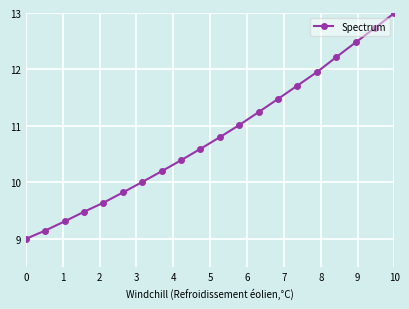

What is the sum of all values?

216.2